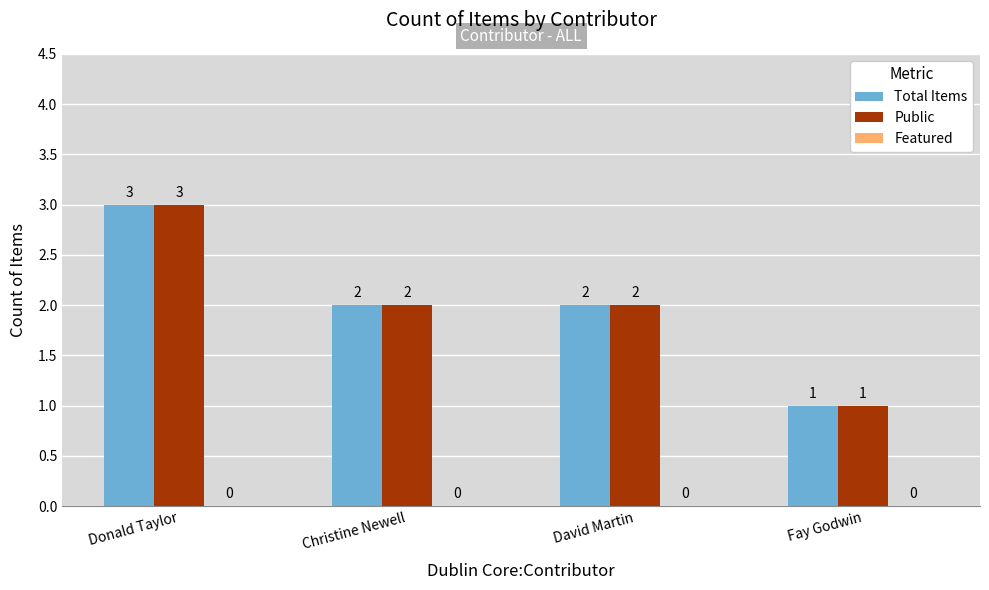

What is the lowest value of the Total Items series?

1